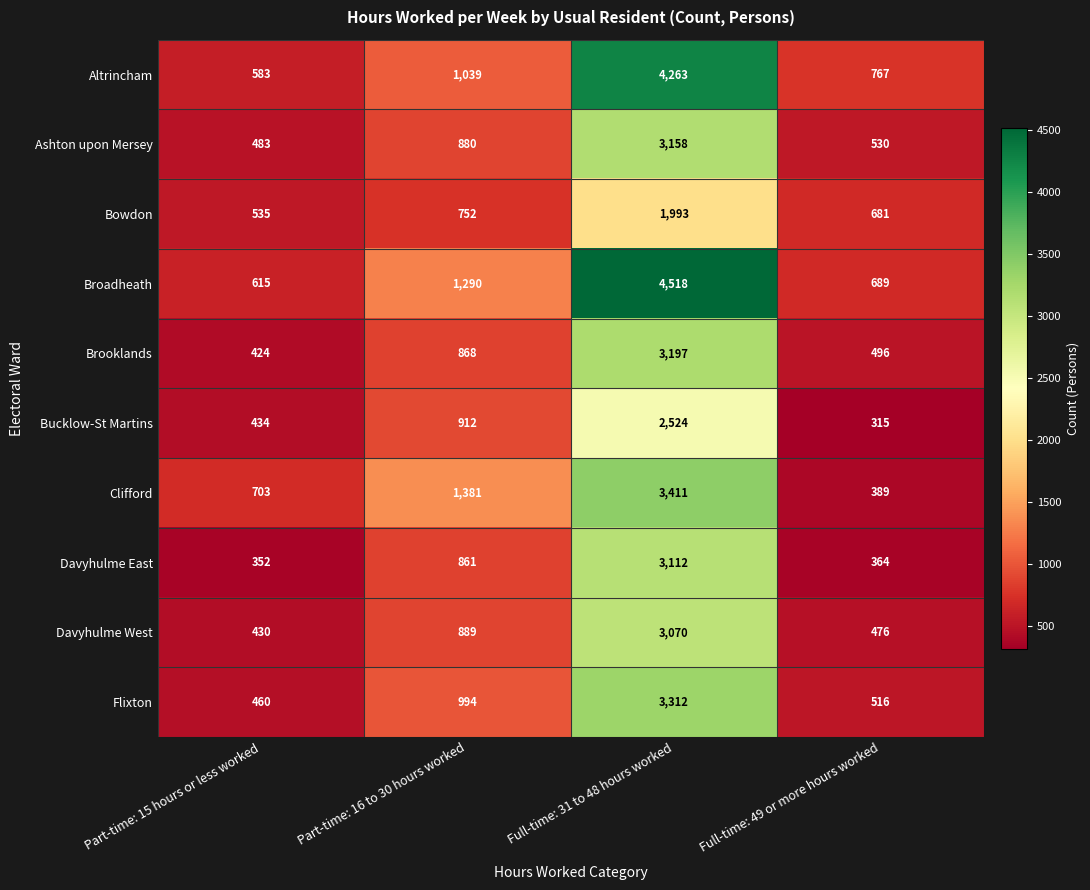

Which series has the largest range (max minus min)?

Broadheath